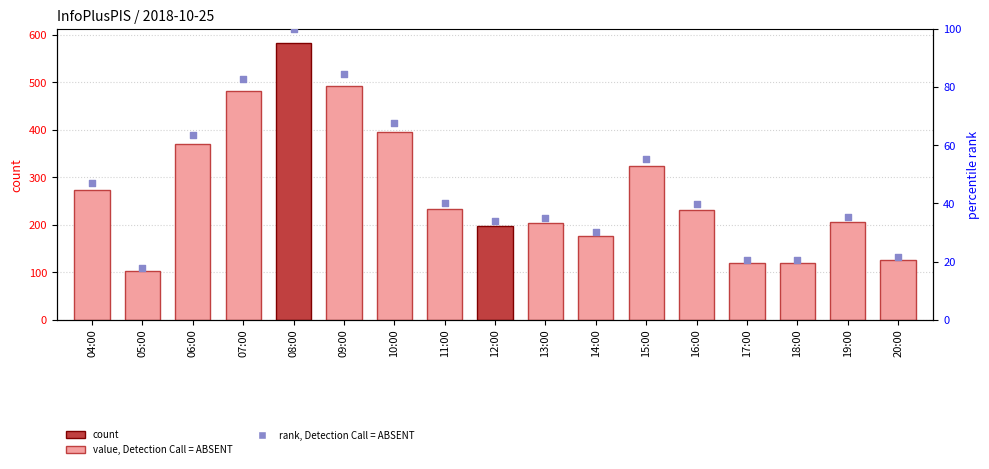

Is the value of InfoPlusPIS at 18:00 greater than the value of percentile rank within the sample at 16:00?

Yes